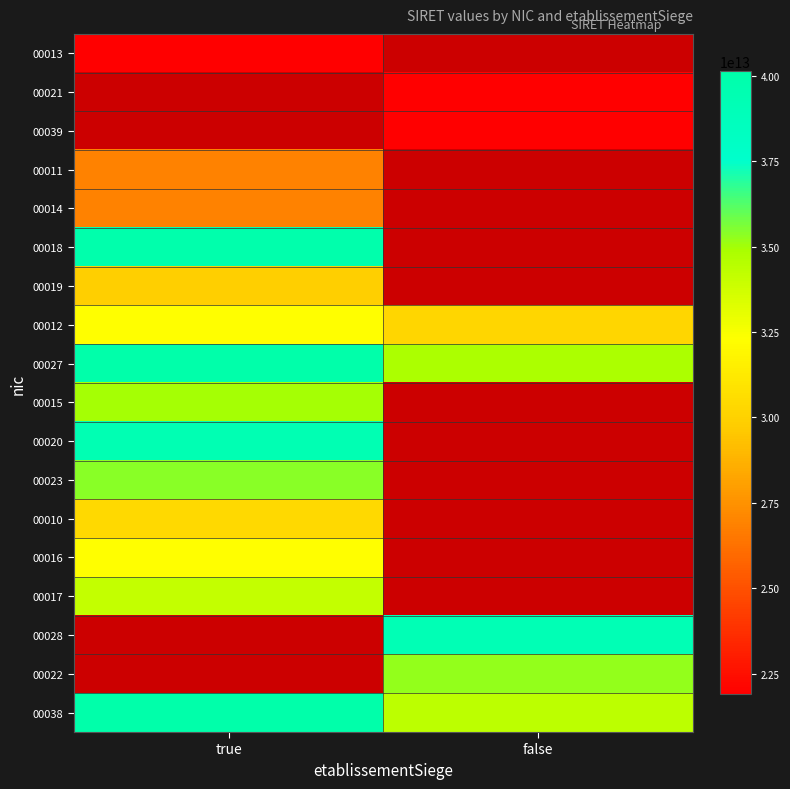

Is it true that 00010 equals 30415169900010.0 at true?

True